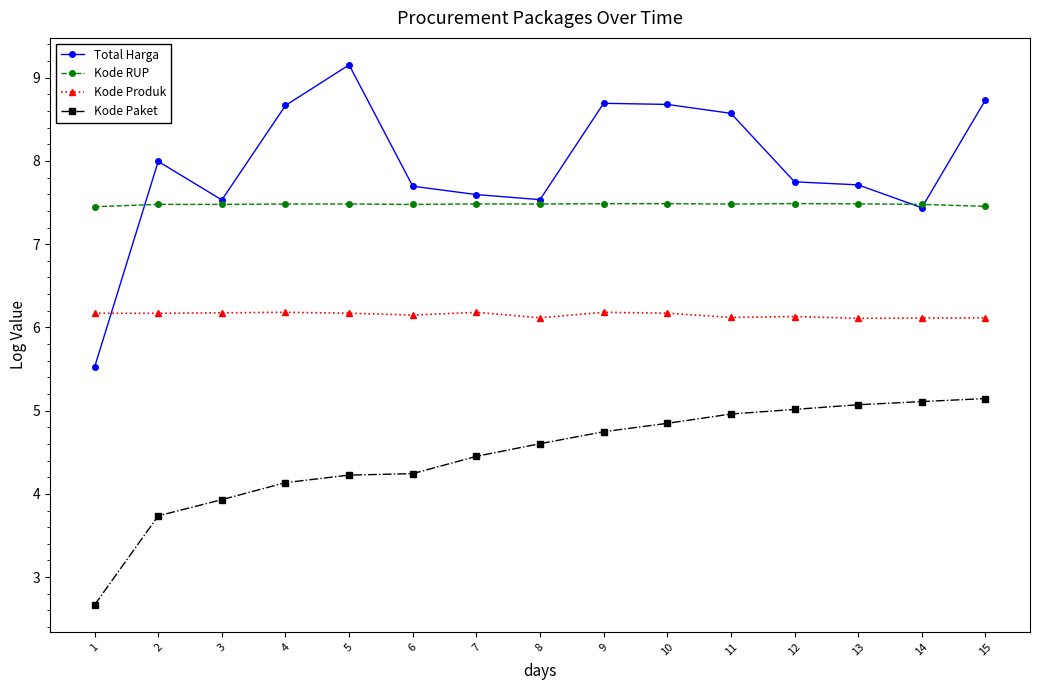

What is the average value of the Kode Paket series?

4.5